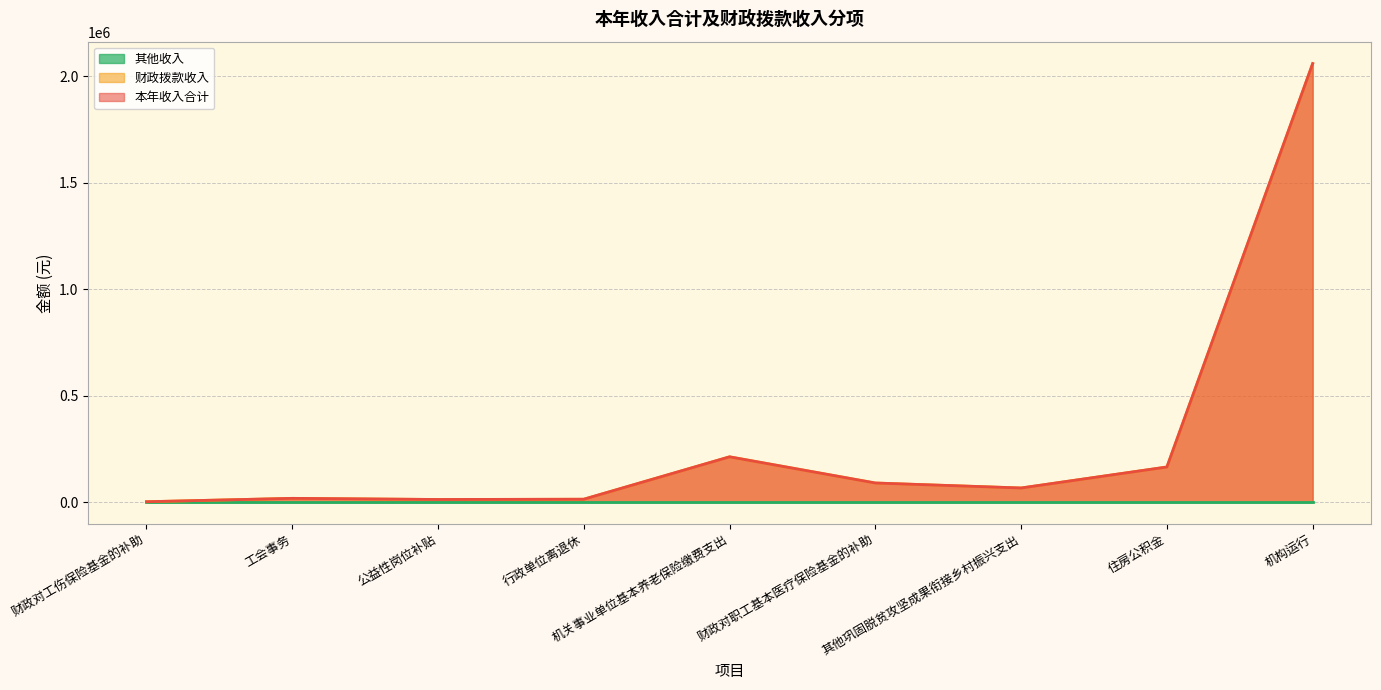

What is the label of the 6th point from the left?

财政对职工基本医疗保险基金的补助